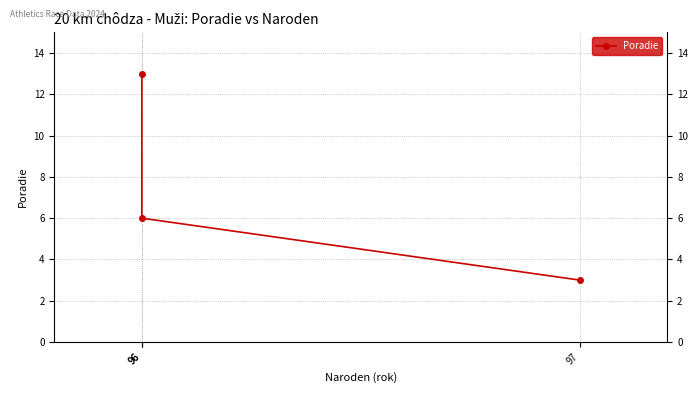

List the labels in order of value, largest first.

96, 96, 97